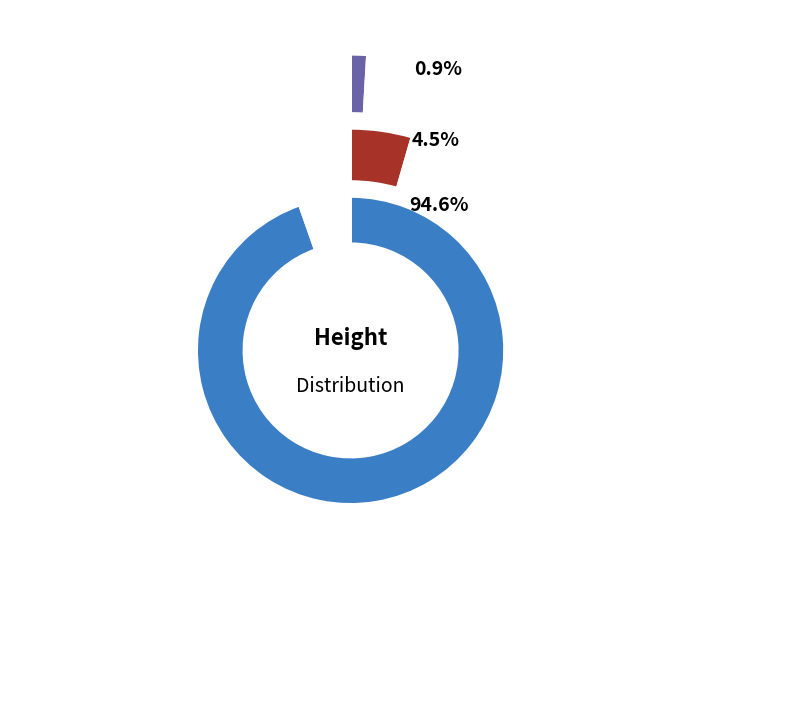

To the nearest percent, what is the combined percentage of 4459 and 4453?

99%